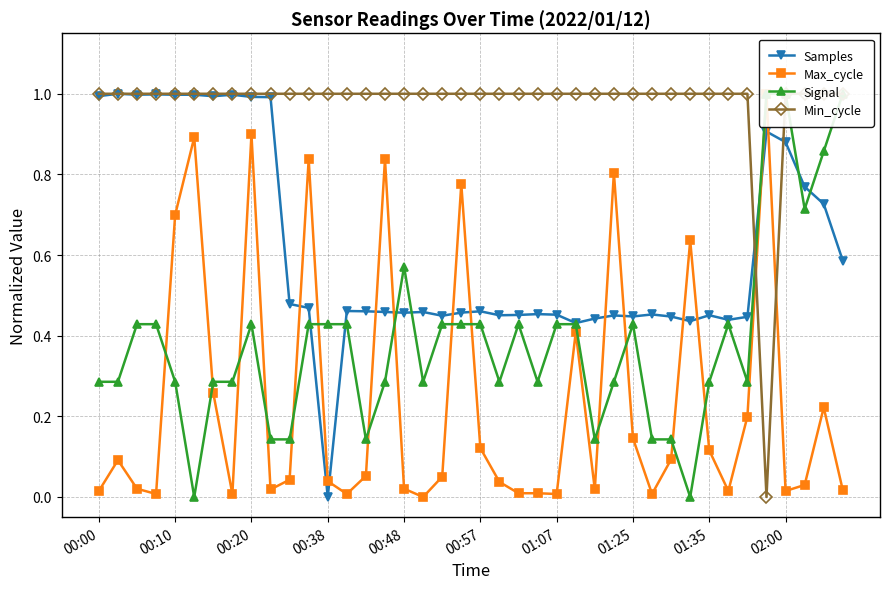

Reading left to right, what are all the values shown in this chart?

Samples: 1.0	1.0	1.0	1.0	1.0	1.0	1.0	1.0	1.0	1.0	0.5	0.5	0.0	0.5	0.5	0.5	0.5	0.5	0.4	0.5	0.5	0.5	0.5	0.5	0.5	0.4	0.4	0.5	0.4	0.5	0.4	0.4	0.5	0.4	0.4	0.9	0.9	0.8	0.7	0.6
Max_cycle: 0.0	0.1	0.0	0.0	0.7	0.9	0.3	0.0	0.9	0.0	0.0	0.8	0.0	0.0	0.1	0.8	0.0	0.0	0.1	0.8	0.1	0.0	0.0	0.0	0.0	0.4	0.0	0.8	0.1	0.0	0.1	0.6	0.1	0.0	0.2	1.0	0.0	0.0	0.2	0.0
Signal: 0.3	0.3	0.4	0.4	0.3	0.0	0.3	0.3	0.4	0.1	0.1	0.4	0.4	0.4	0.1	0.3	0.6	0.3	0.4	0.4	0.4	0.3	0.4	0.3	0.4	0.4	0.1	0.3	0.4	0.1	0.1	0.0	0.3	0.4	0.3	1.0	1.0	0.7	0.9	1.0
Min_cycle: 1.0	1.0	1.0	1.0	1.0	1.0	1.0	1.0	1.0	1.0	1.0	1.0	1.0	1.0	1.0	1.0	1.0	1.0	1.0	1.0	1.0	1.0	1.0	1.0	1.0	1.0	1.0	1.0	1.0	1.0	1.0	1.0	1.0	1.0	1.0	0.0	1.0	1.0	1.0	1.0